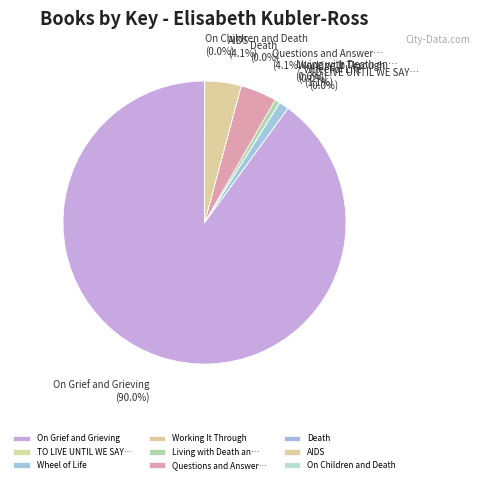

What is the majority slice?

On Grief and Grieving